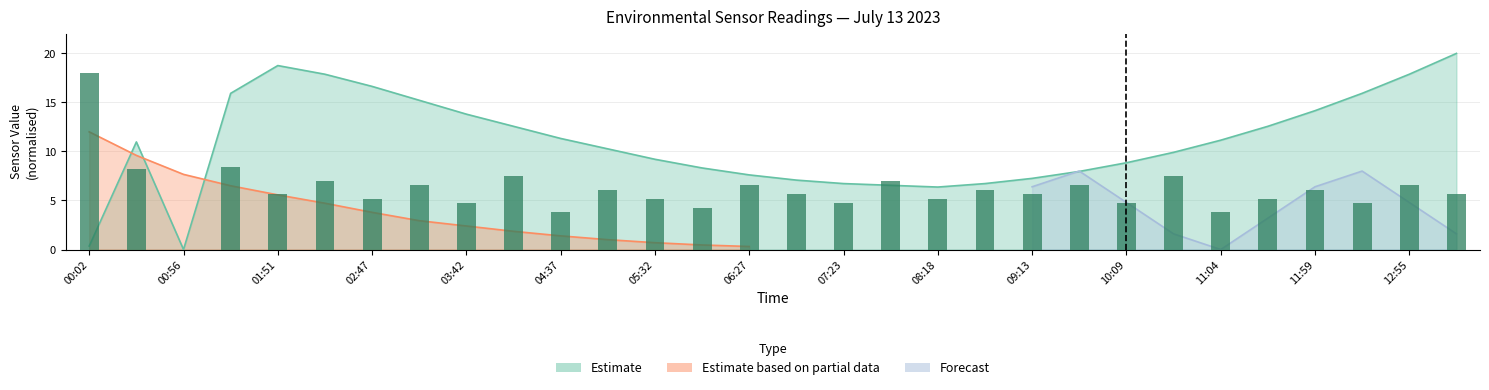

At which label does the data first exceed 5?

00:02